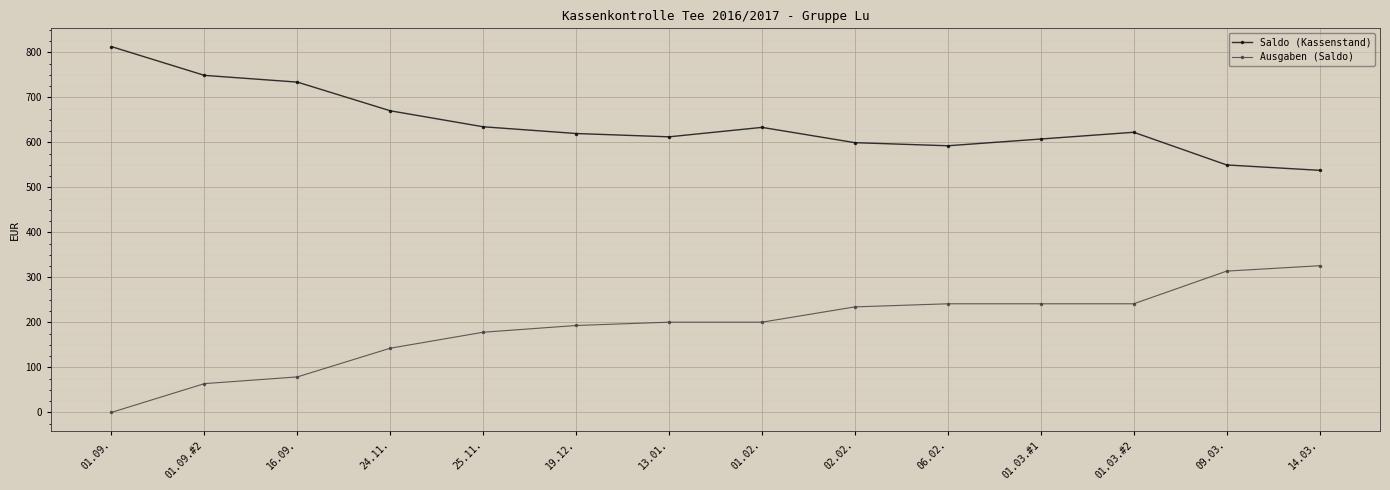

At how many categories does at least one series exceed 761?

1